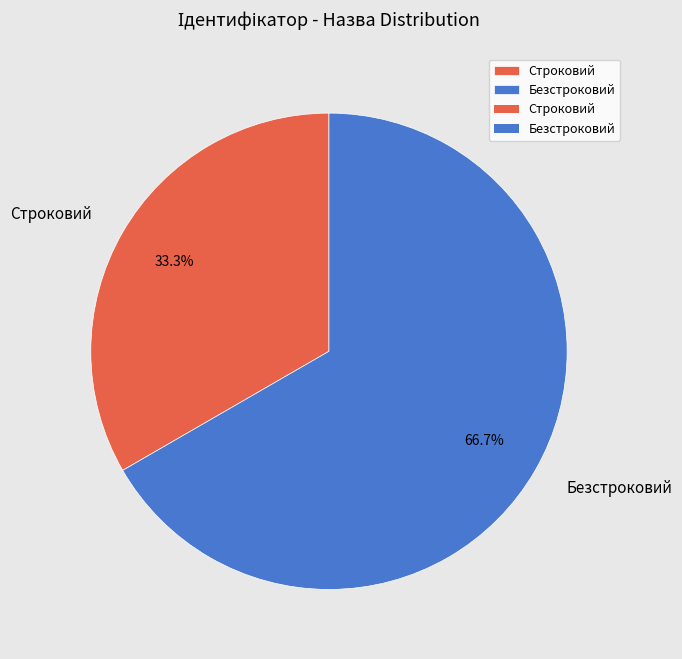

Combined, what portion of the pie is Безстроковий and Строковий?

100.0%